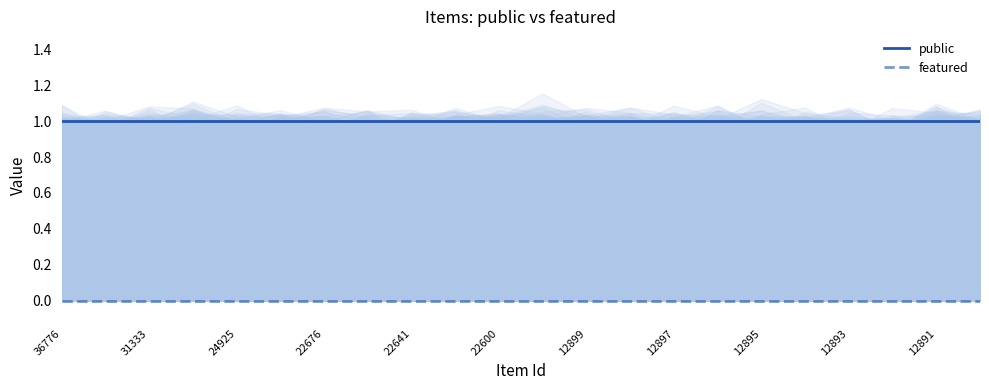

Does the chart display data point markers on the line(s)?

No